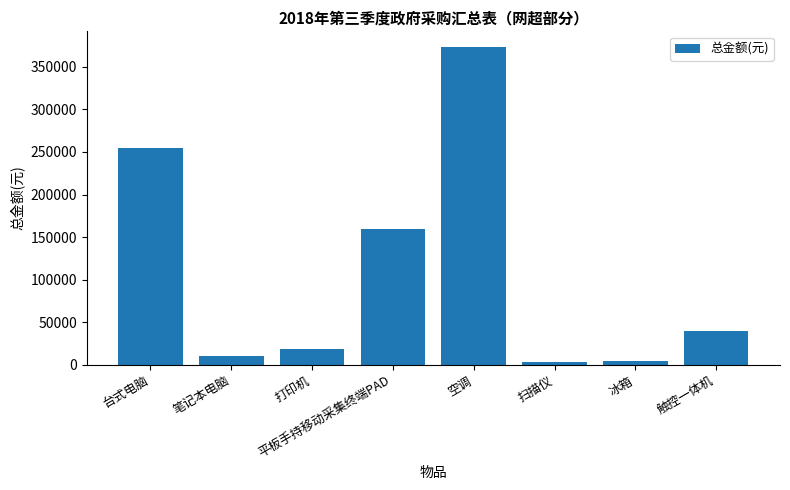

Between 笔记本电脑 and 触控一体机, which is larger?

触控一体机